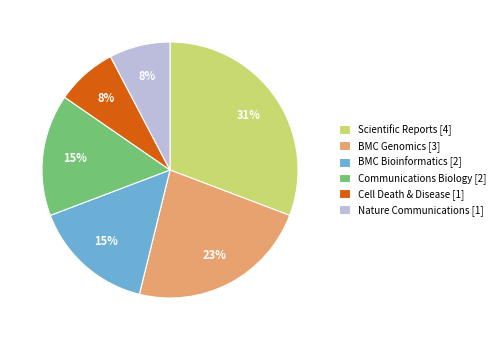

What percentage is the Cell Death & Disease slice, to the nearest percent?

8%